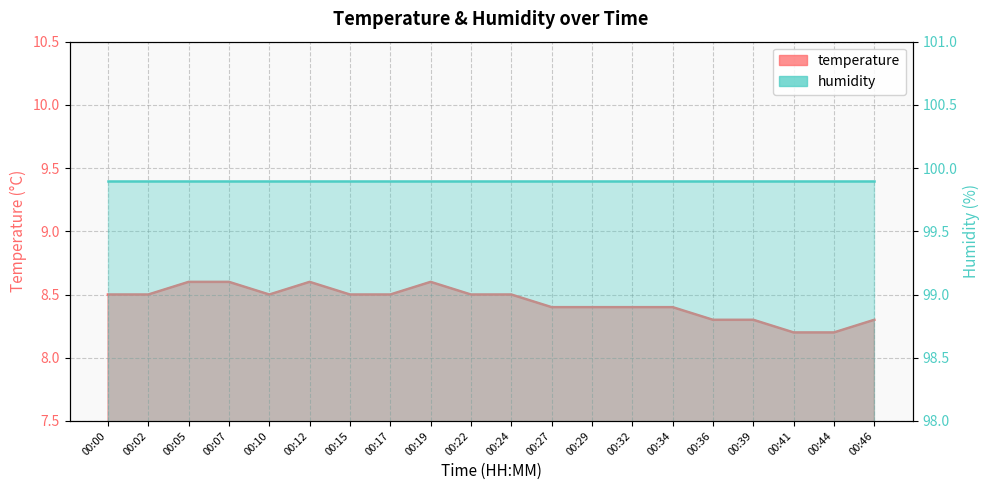

Between 00:07 and 00:17, which is larger?

00:07